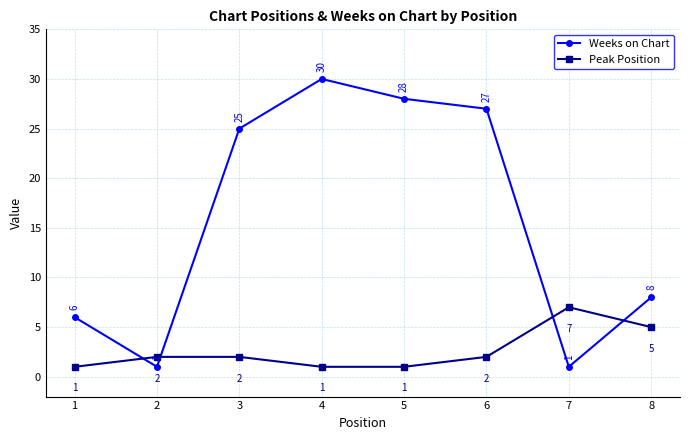

Reading right to left, transcribe all the data shown in this chart.

Weeks on Chart: 8=8	7=1	6=27	5=28	4=30	3=25	2=1	1=6
Peak Position: 8=5	7=7	6=2	5=1	4=1	3=2	2=2	1=1